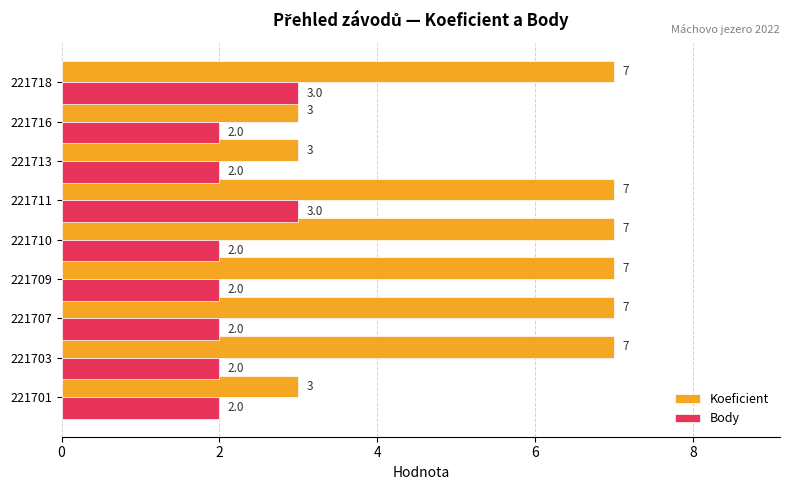

What are all the series names shown in the legend?

Koeficient, Body